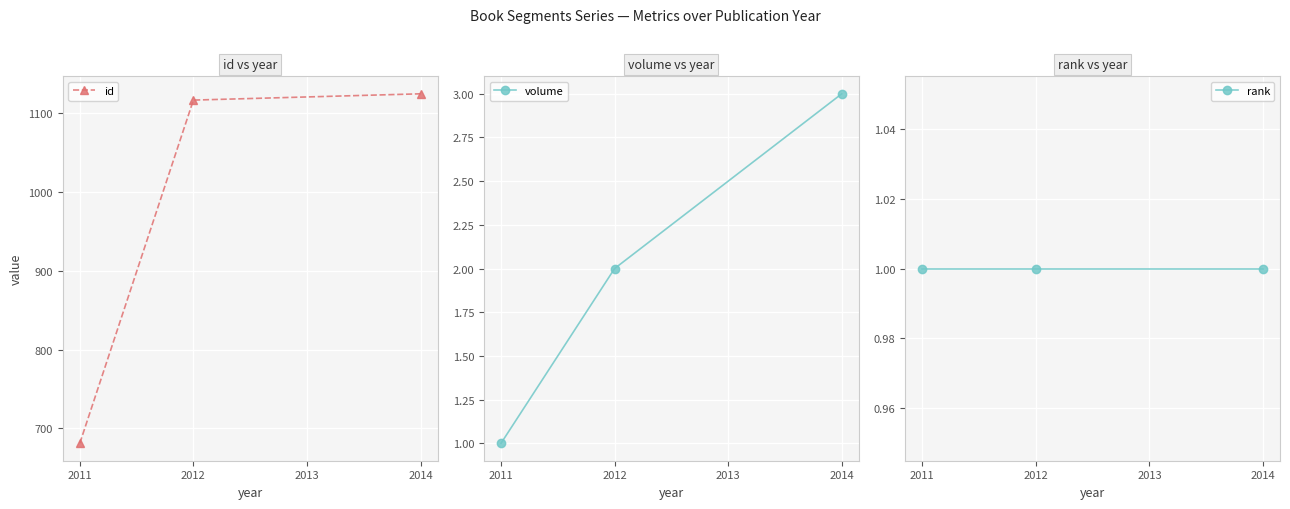

What is the minimum value for rank?

1